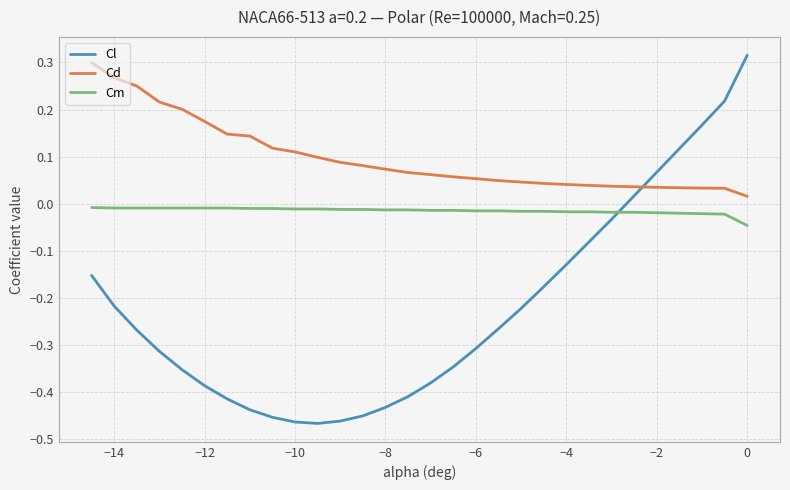

What are all the series names shown in the legend?

Cl, Cd, Cm